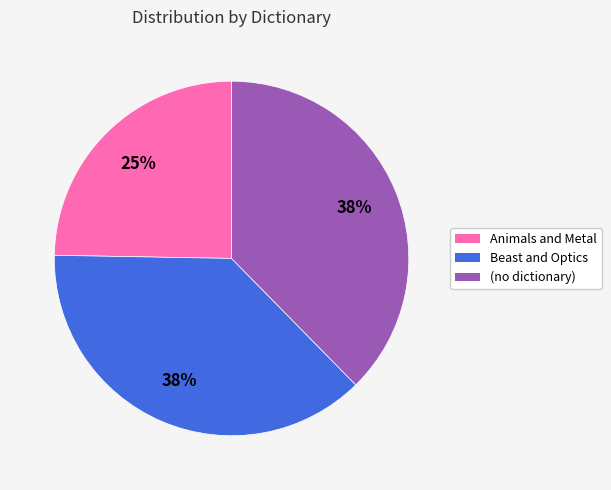

What is the smallest slice in the pie chart?

Animals and Metal